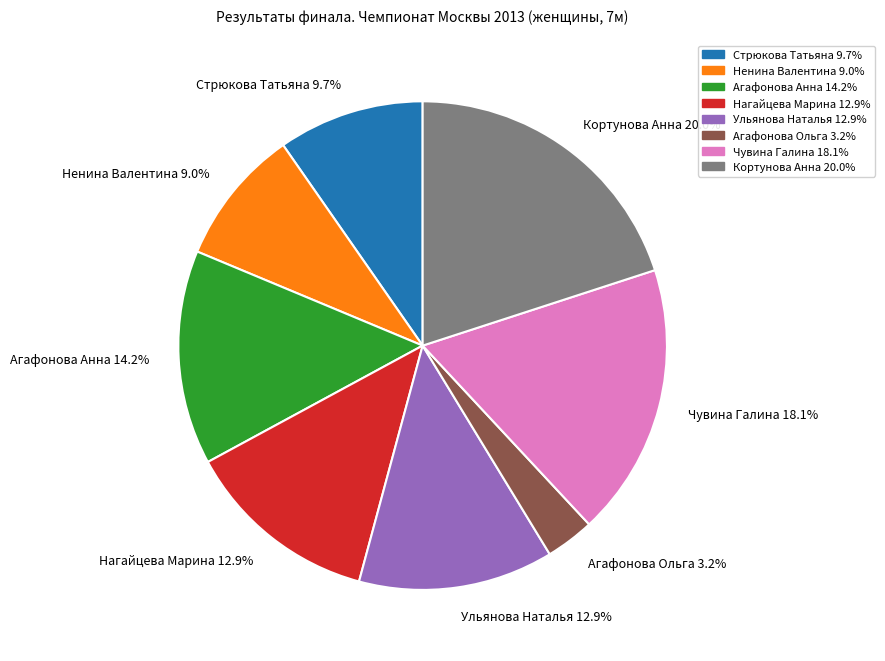

What is the ratio of the value at Ненина Валентина 9.0% to the value at Стрюкова Татьяна 9.7%?

0.9